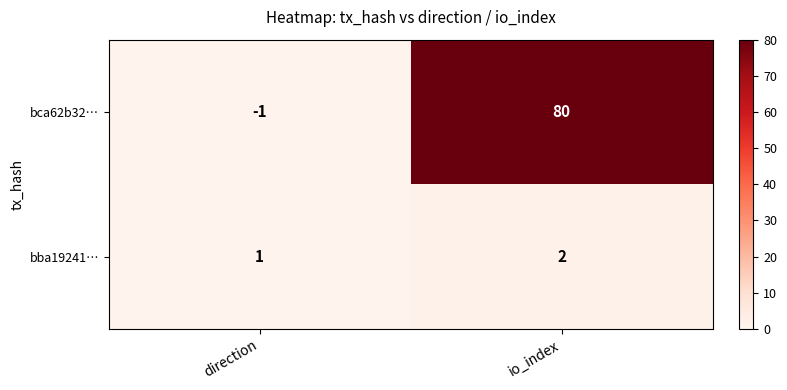

What is the sum of the bca62b32… values at direction and io_index?

79